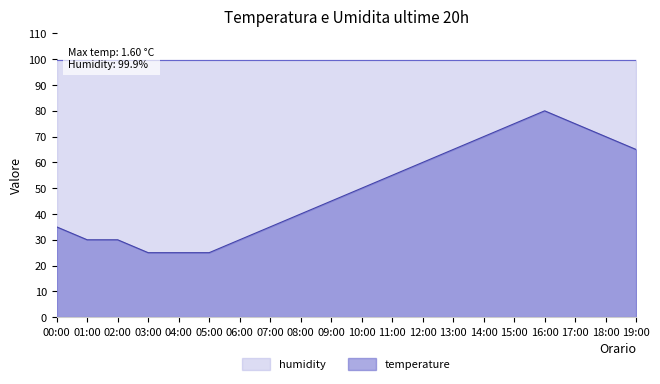

What is the average value?

49.2